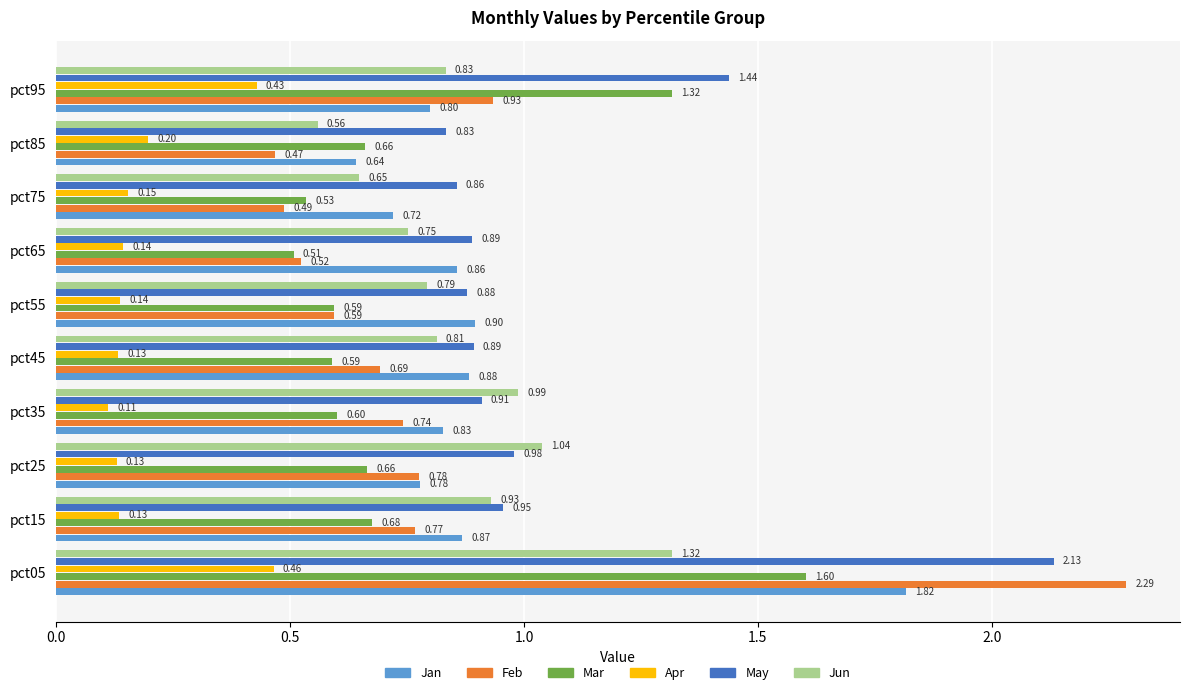

Which series has the largest range (max minus min)?

Feb